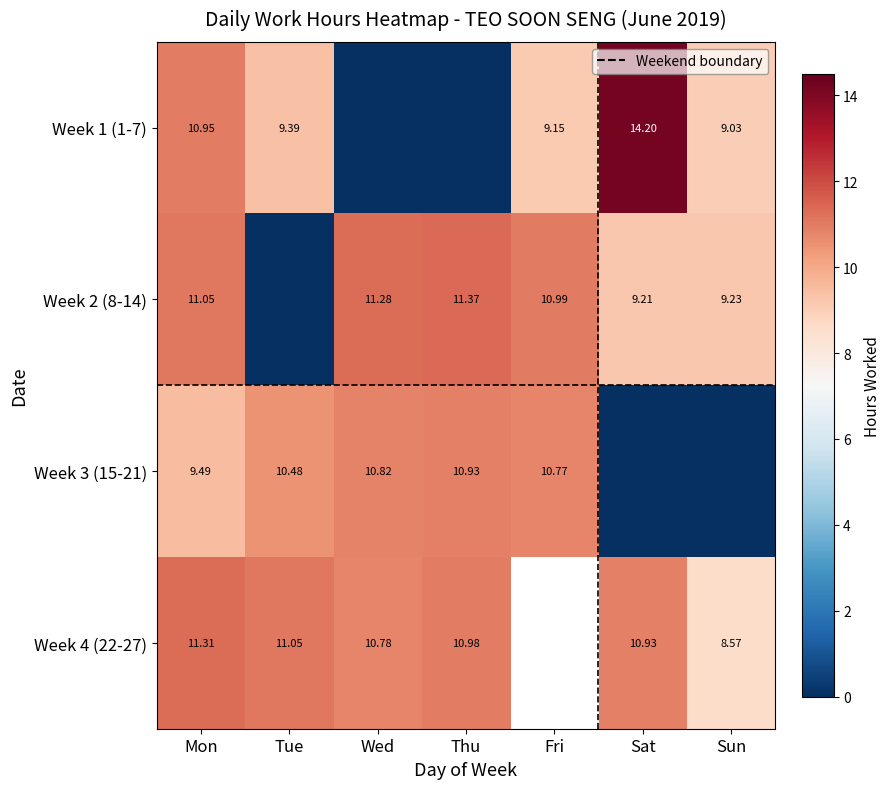

Is the value of Week 4 (22-27) at Tue greater than the value of Week 3 (15-21) at Fri?

Yes